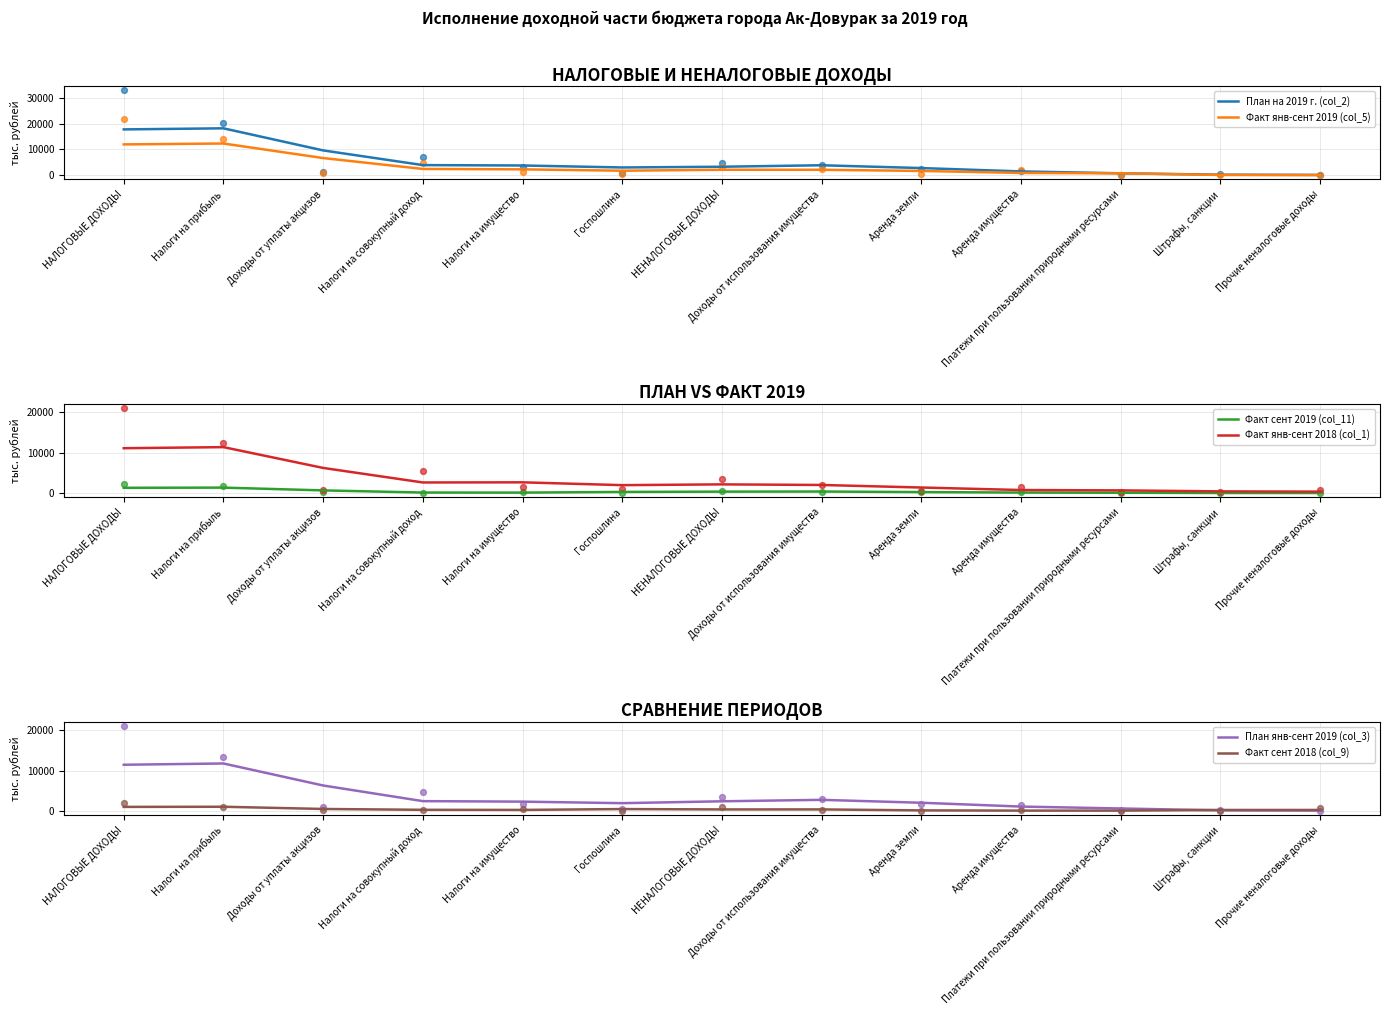

Is the value of План на 2019 г. (col_2) at Прочие неналоговые доходы greater than the value of Факт янв-сент 2018 (col_1) at Аренда земли?

No